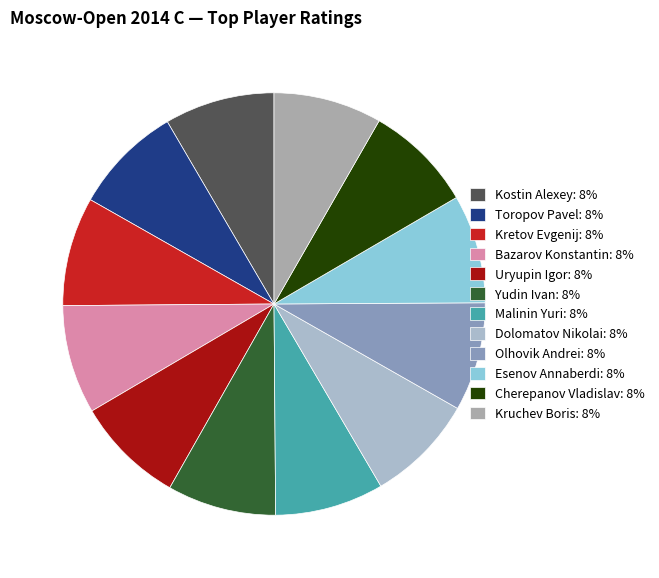

The Cherepanov Vladislav slice represents 18% of the pie. True or false?

False